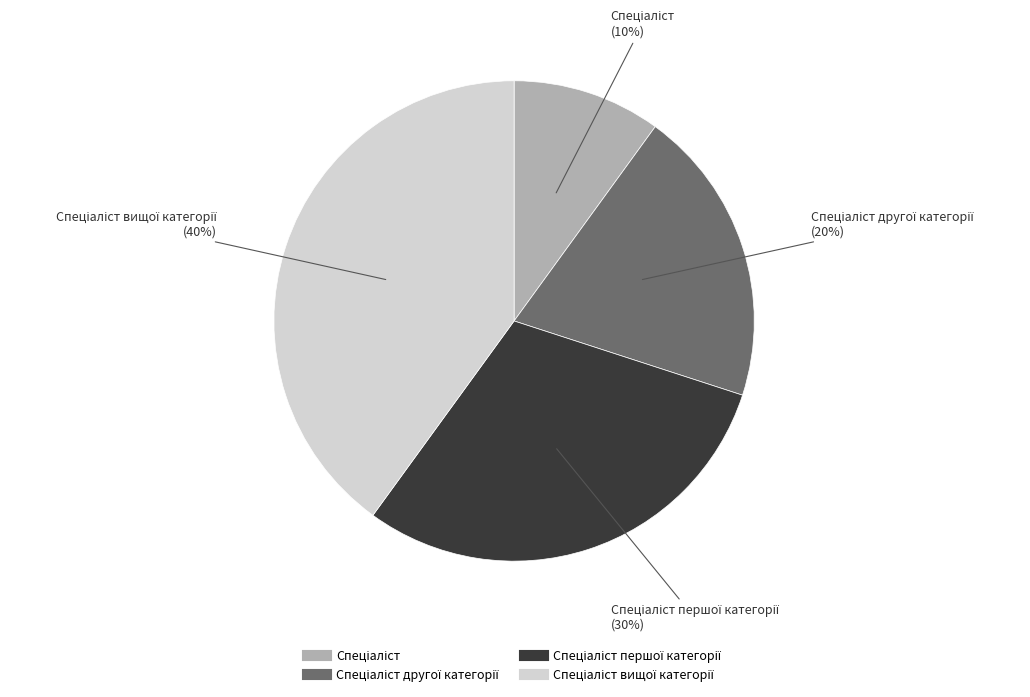

To the nearest percent, what is the average slice percentage?

25%